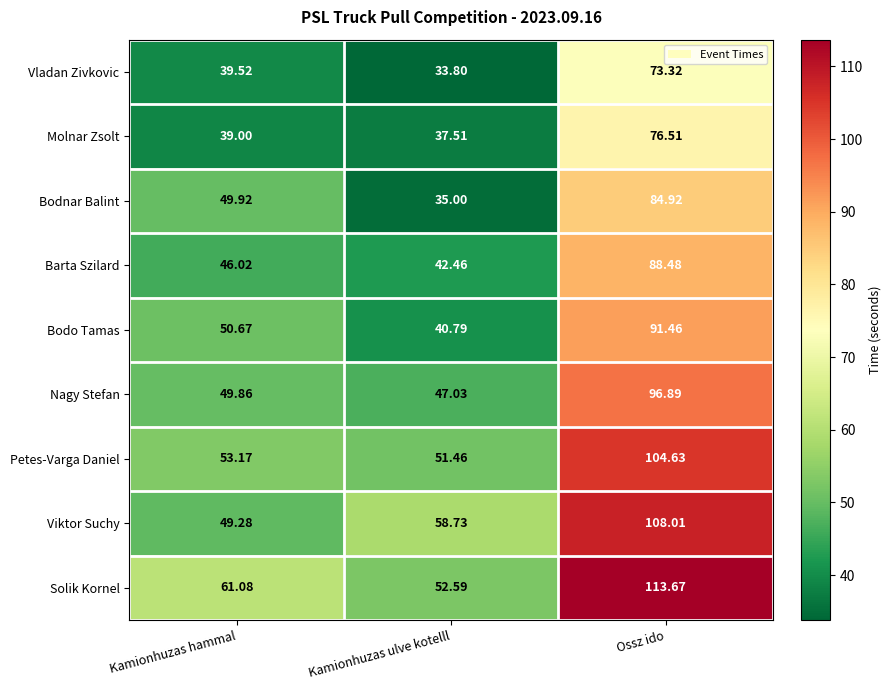

Between Kamionhuzas hammal and Kamionhuzas ulve kotelll, which series saw the biggest shift?

Bodnar Balint